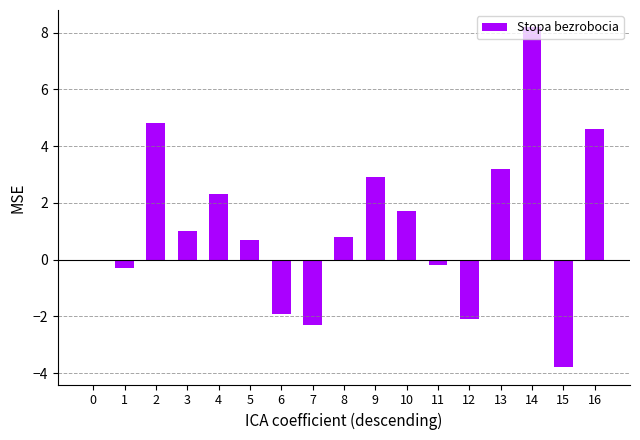

Reading right to left, what are all the values shown in this chart?

16=4.6	15=-3.8	14=8.2	13=3.2	12=-2.1	11=-0.2	10=1.7	9=2.9	8=0.8	7=-2.3	6=-1.9	5=0.7	4=2.3	3=1.0	2=4.8	1=-0.3	0=0.0